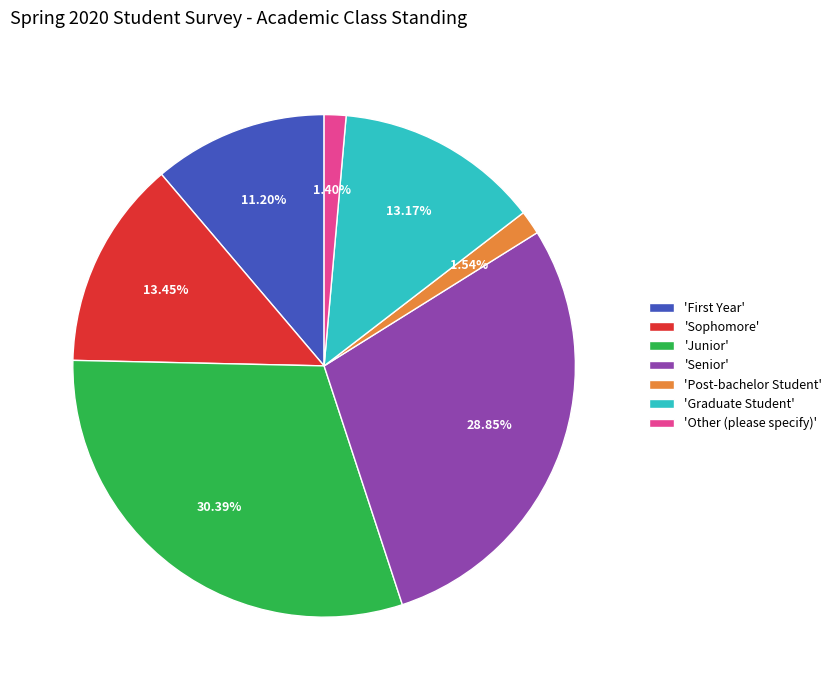

Is the sum of 'Post-bachelor Student' and 'Sophomore' greater than half?

No